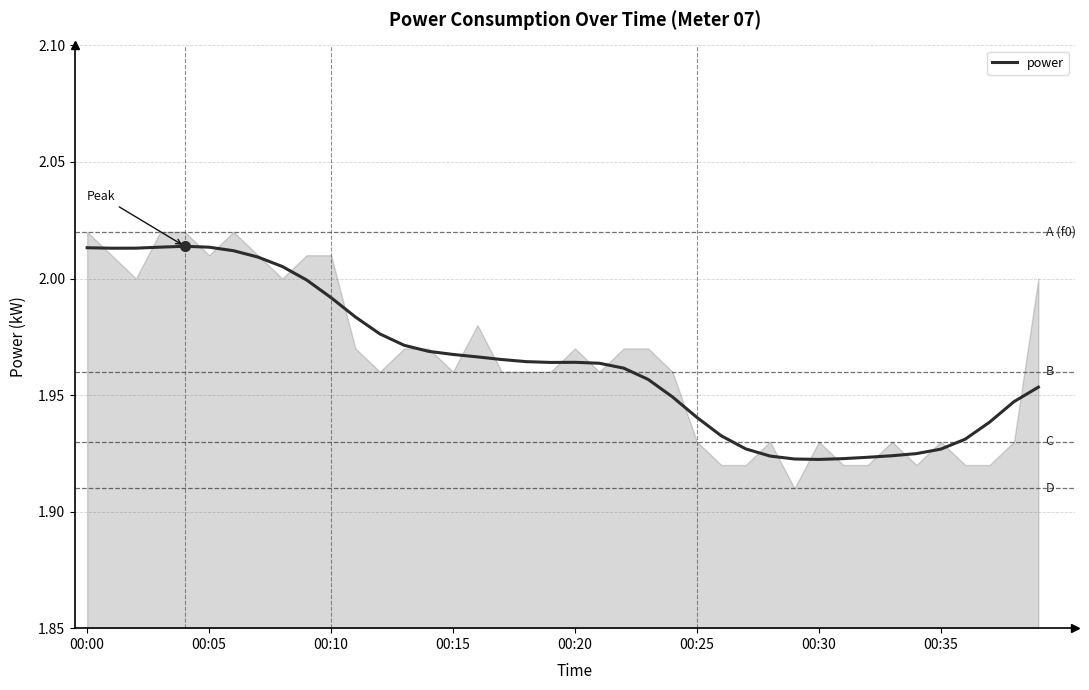

Is it true that power equals 0.4 at 00:05?

False